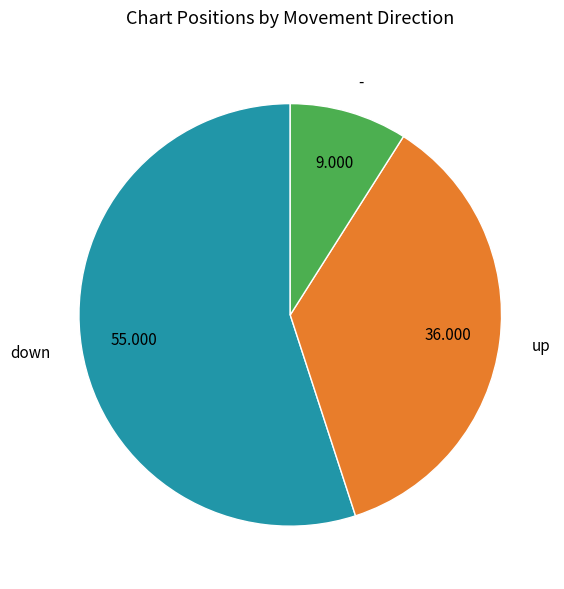

Rank the categories by value from lowest to highest.

-, up, down